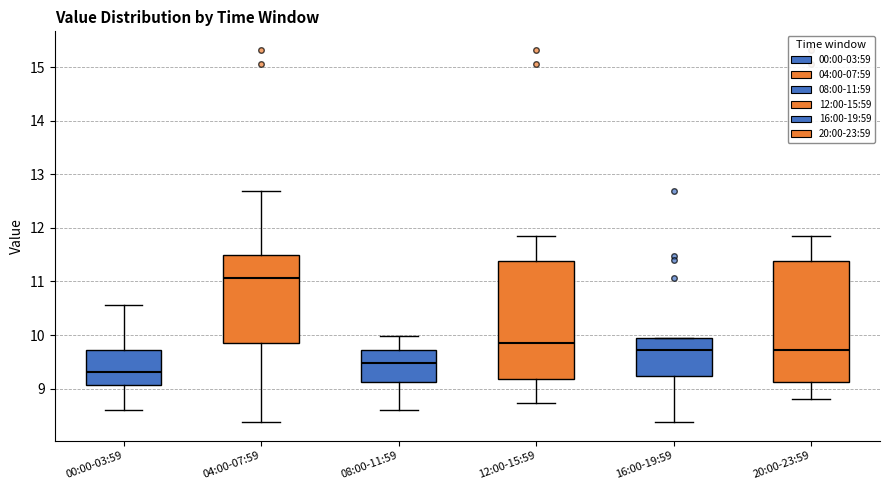

Which box's median line is the lowest?

00:00-03:59